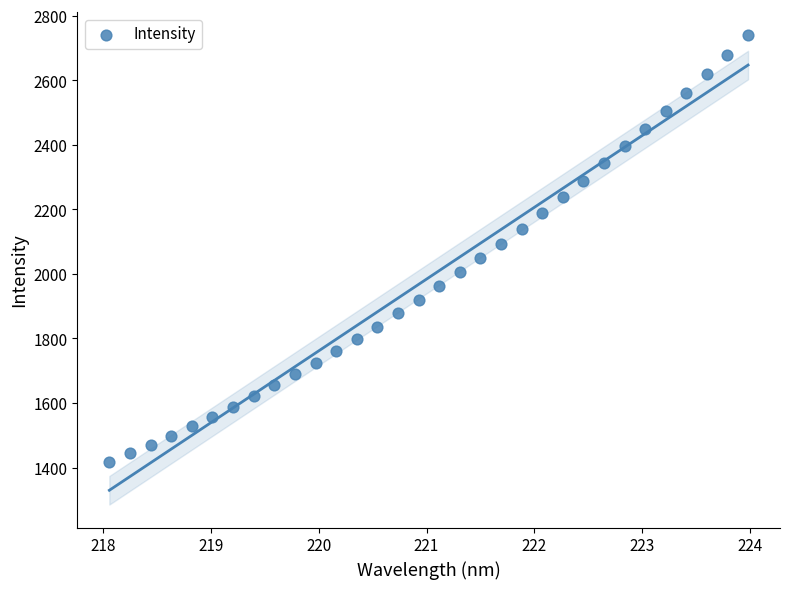

What is the range of Y values (max minus min)?

1323.0